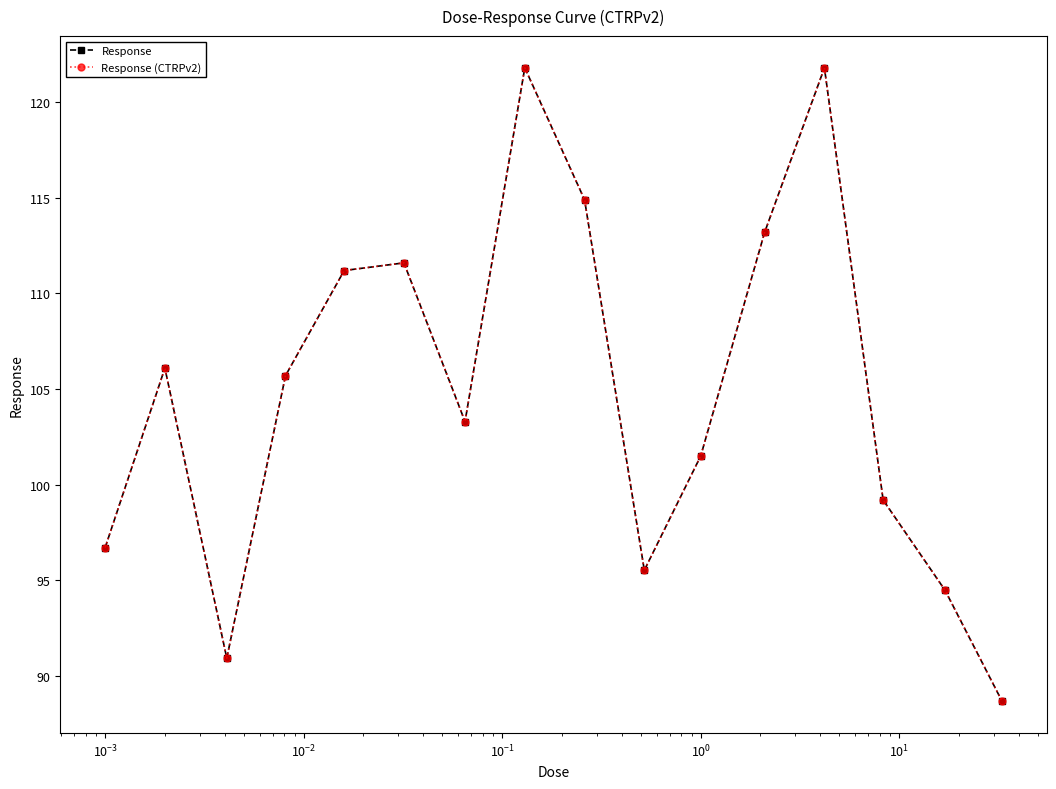

Reading left to right, what are all the values shown in this chart?

Response: 96.7	106.1	90.9	105.7	111.2	111.6	103.3	121.8	114.9	95.5	101.5	113.2	121.8	99.2	94.5	88.7
Response (CTRPv2): 96.7	106.1	90.9	105.7	111.2	111.6	103.3	121.8	114.9	95.5	101.5	113.2	121.8	99.2	94.5	88.7